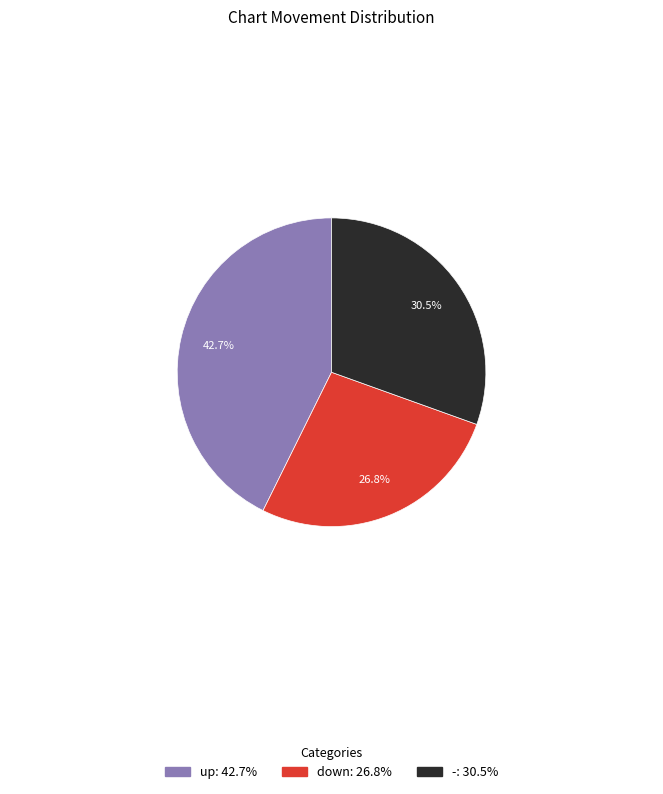

Is there any slice that represents more than half of the pie?

No